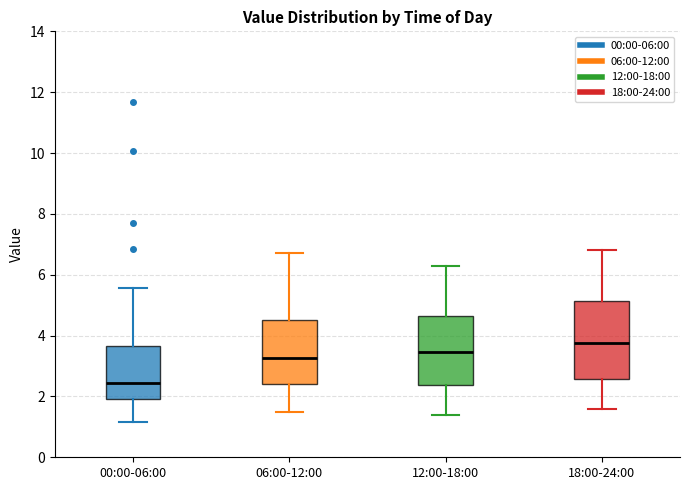

Which box's median line is the highest?

18:00-24:00